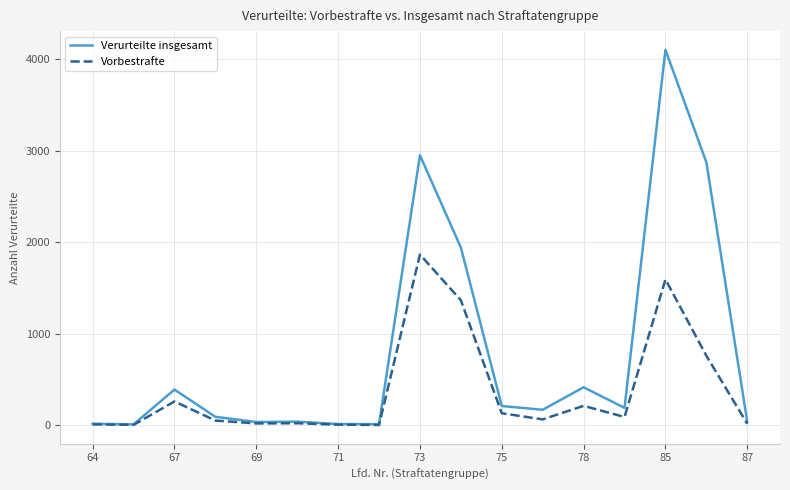

List the series in order of their overall mean, lowest first.

Vorbestrafte, Verurteilte insgesamt